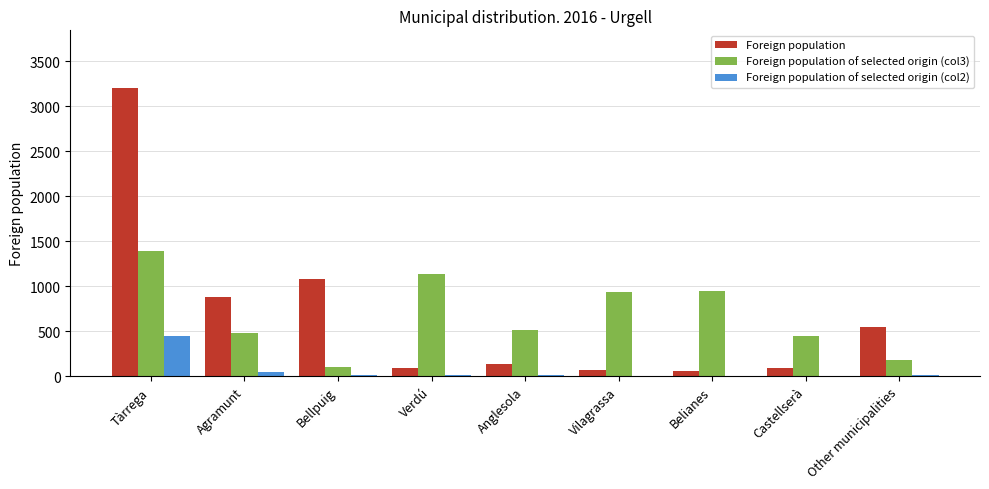

What is the greatest value displayed?

3202